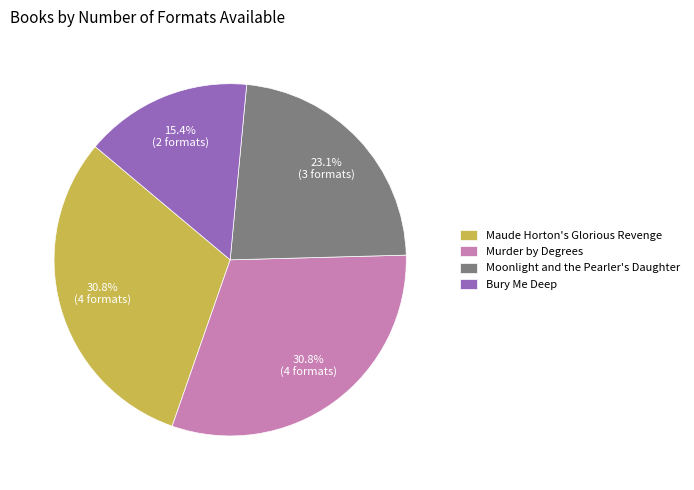

Does Moonlight and the Pearler's Daughter account for over 50% of the chart?

No